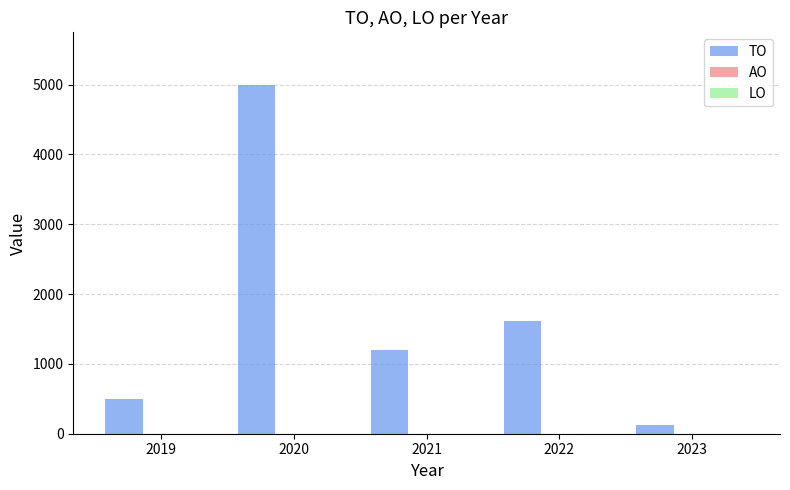

What is the minimum value shown in the chart?

125